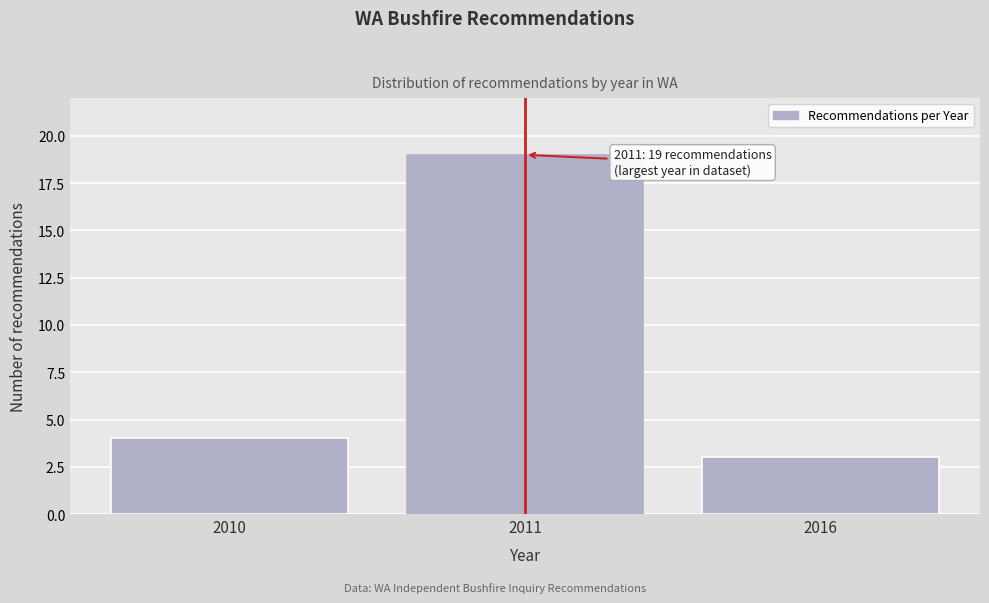

Reading right to left, extract all data points from this chart.

2016=3	2011=19	2010=4